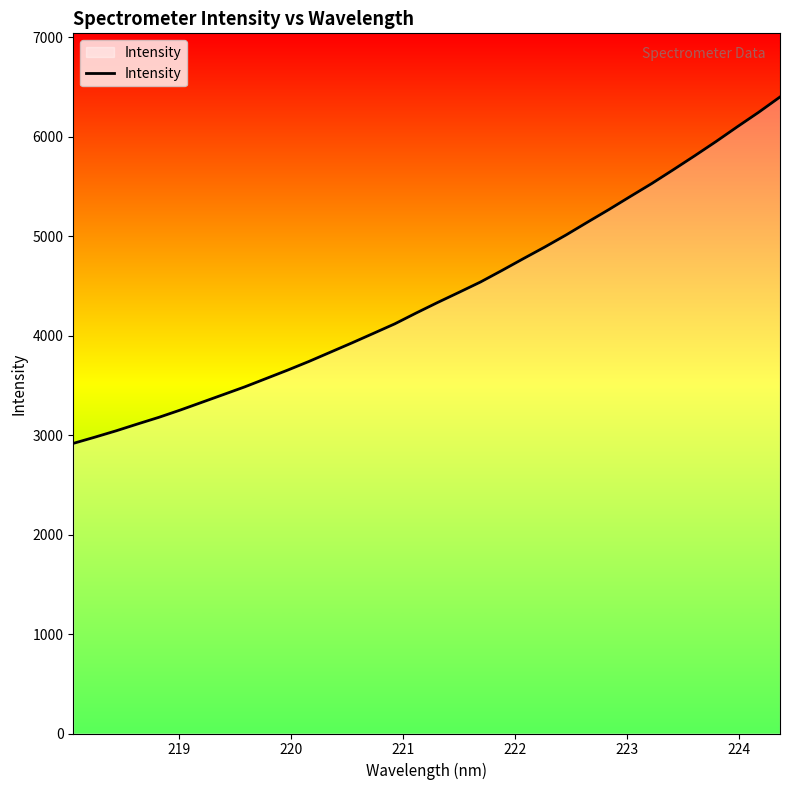

Count the number of values greater than 4334.

17